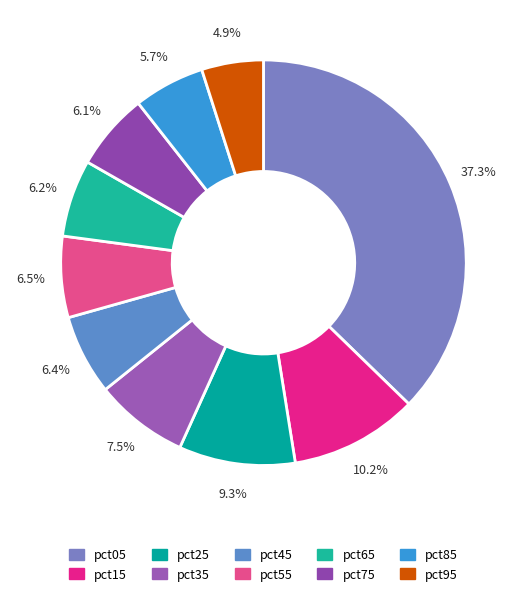

Combined, do pct85 and pct75 account for over 50%?

No